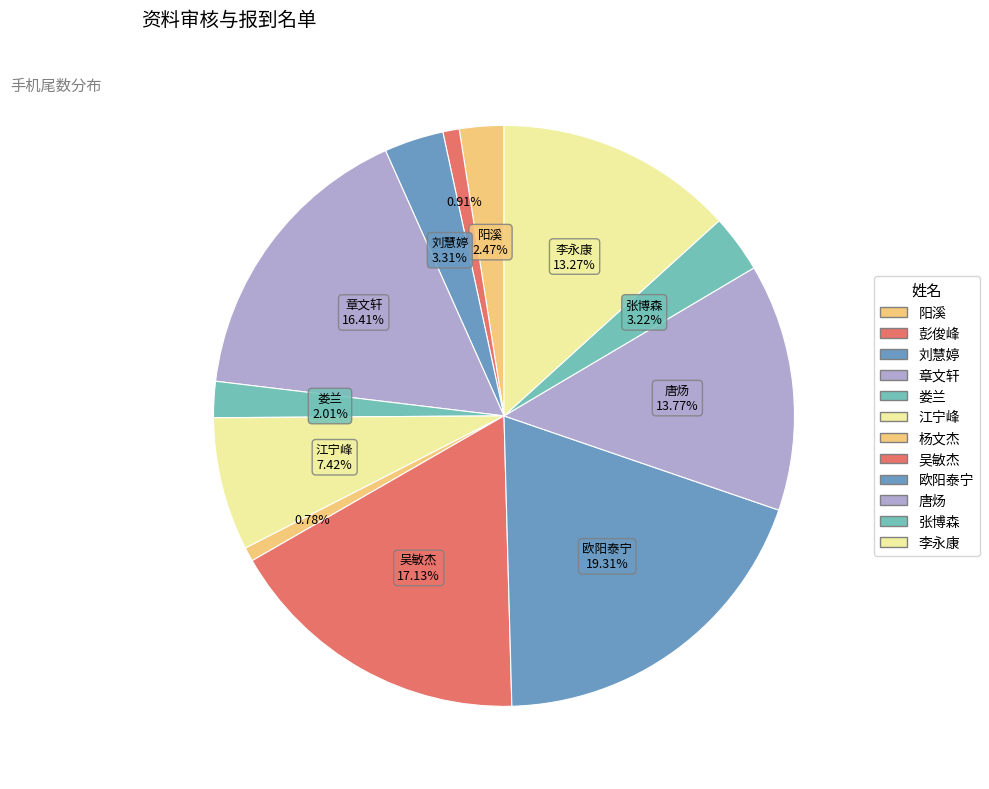

What is the total percentage of 刘慧婷 and 欧阳泰宁?

22.6%